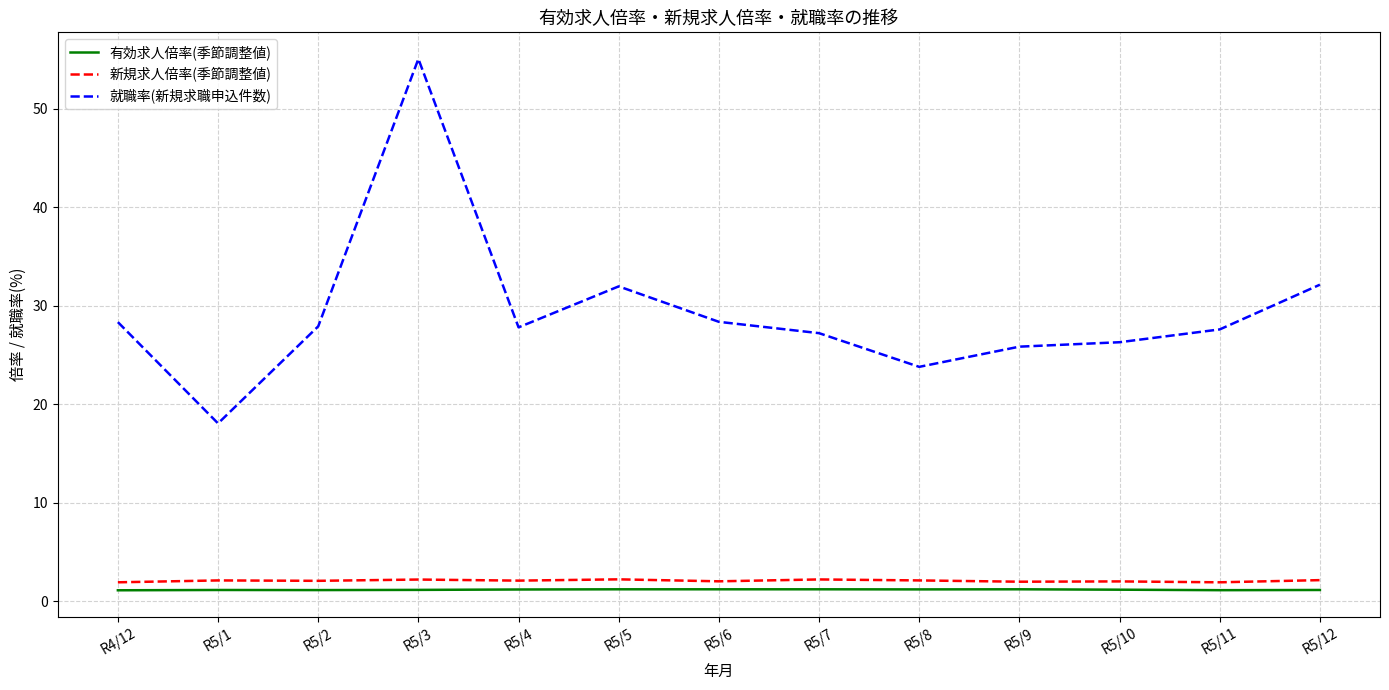

What position from the left is R5/9?

10